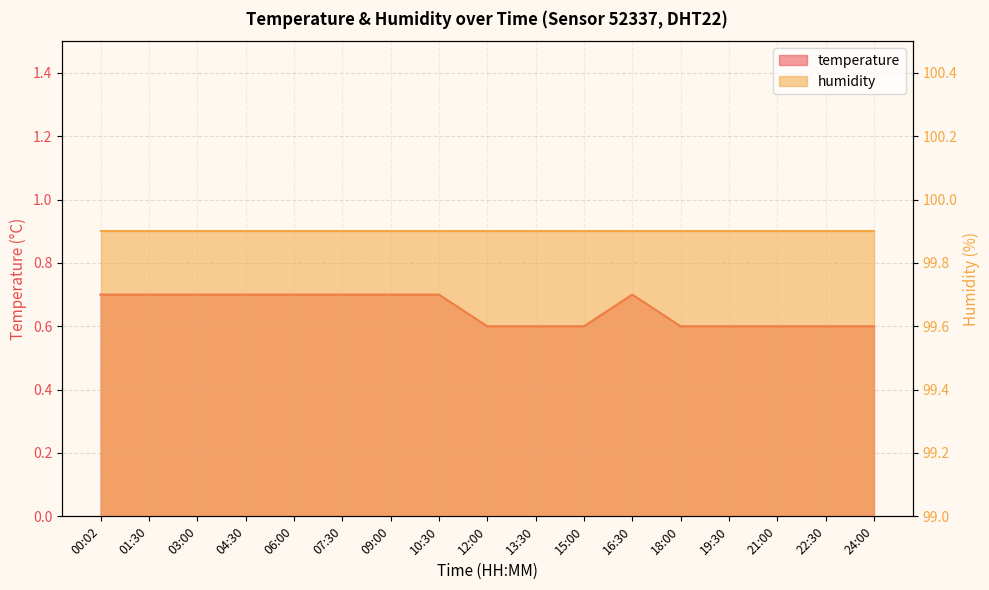

What value does the data have at 07:30?

0.7